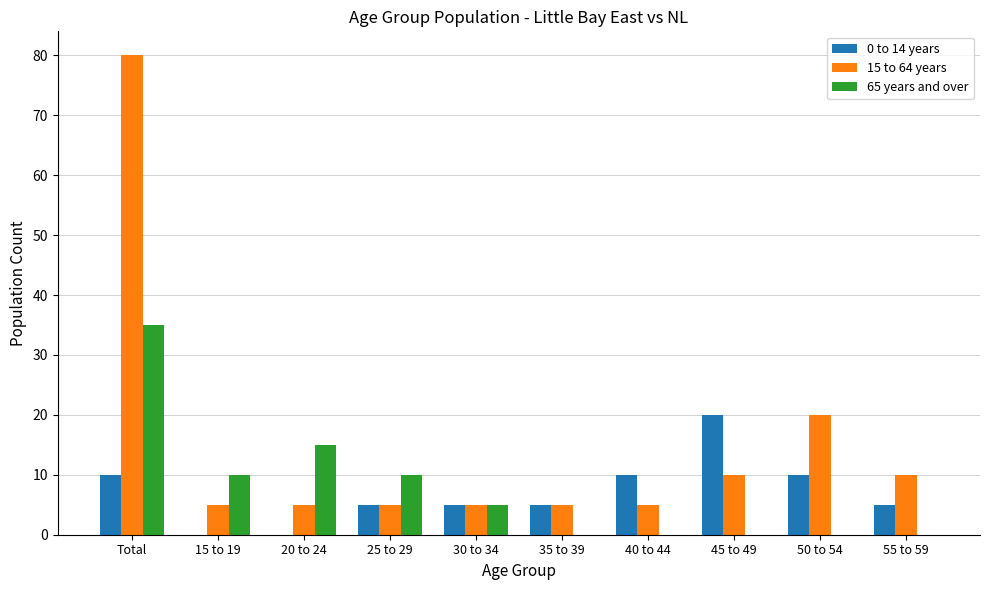

Between 45 to 49 and 55 to 59, which series saw the biggest shift?

0 to 14 years